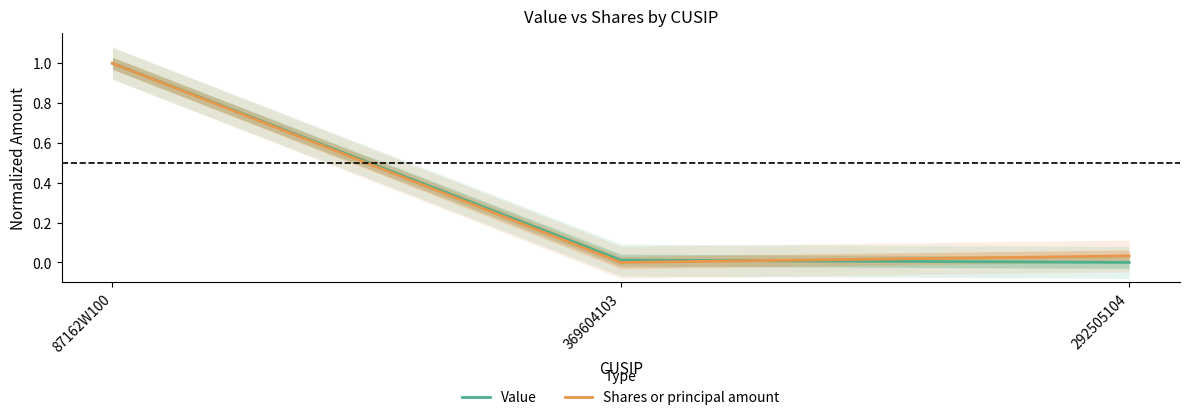

Rank the series at 87162W100 from lowest to highest value.

Value, Shares or principal amount